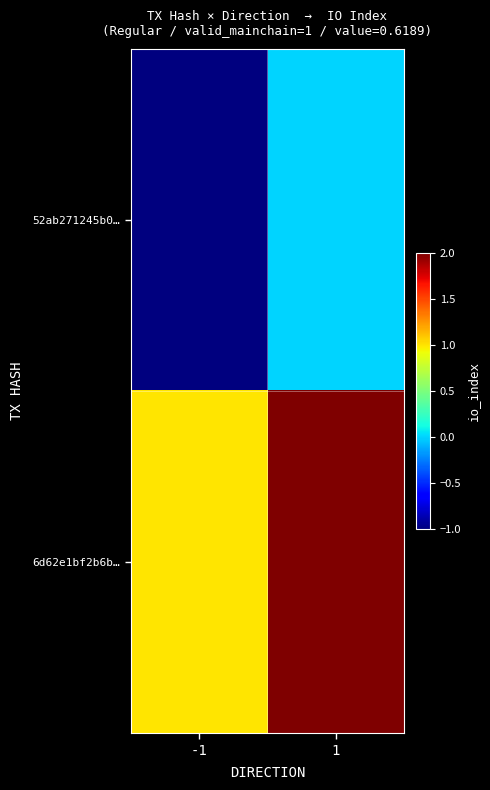

Reading left to right, list all the values displayed in this chart.

52ab271245b0…: -1=-1	1=0
6d62e1bf2b6b…: -1=1	1=2